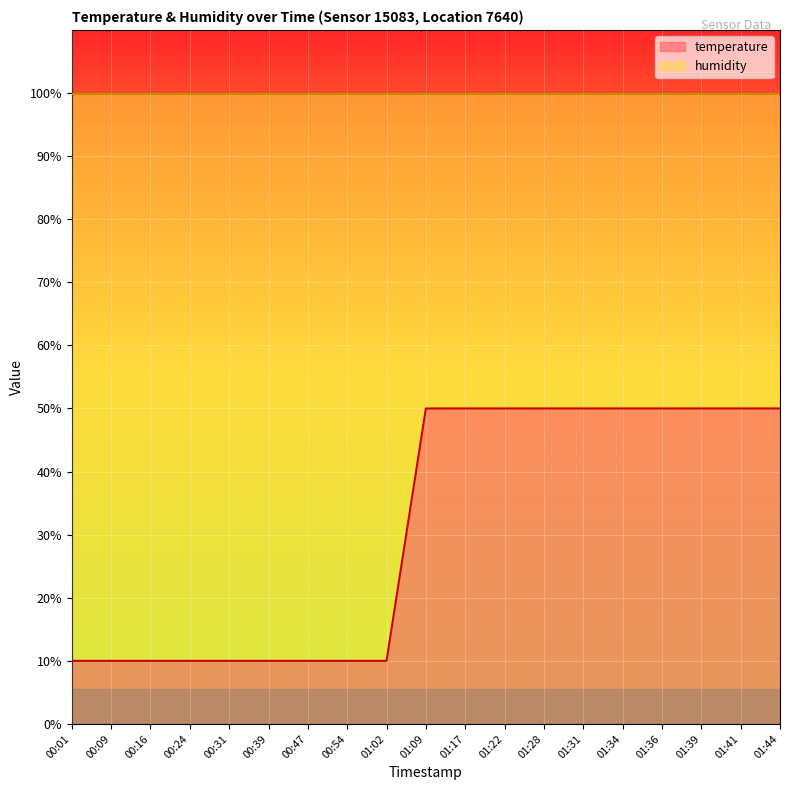

Rank the categories by value from lowest to highest.

00:01, 00:09, 00:16, 00:24, 00:31, 00:39, 00:47, 00:54, 01:02, 01:09, 01:17, 01:22, 01:28, 01:31, 01:34, 01:36, 01:39, 01:41, 01:44